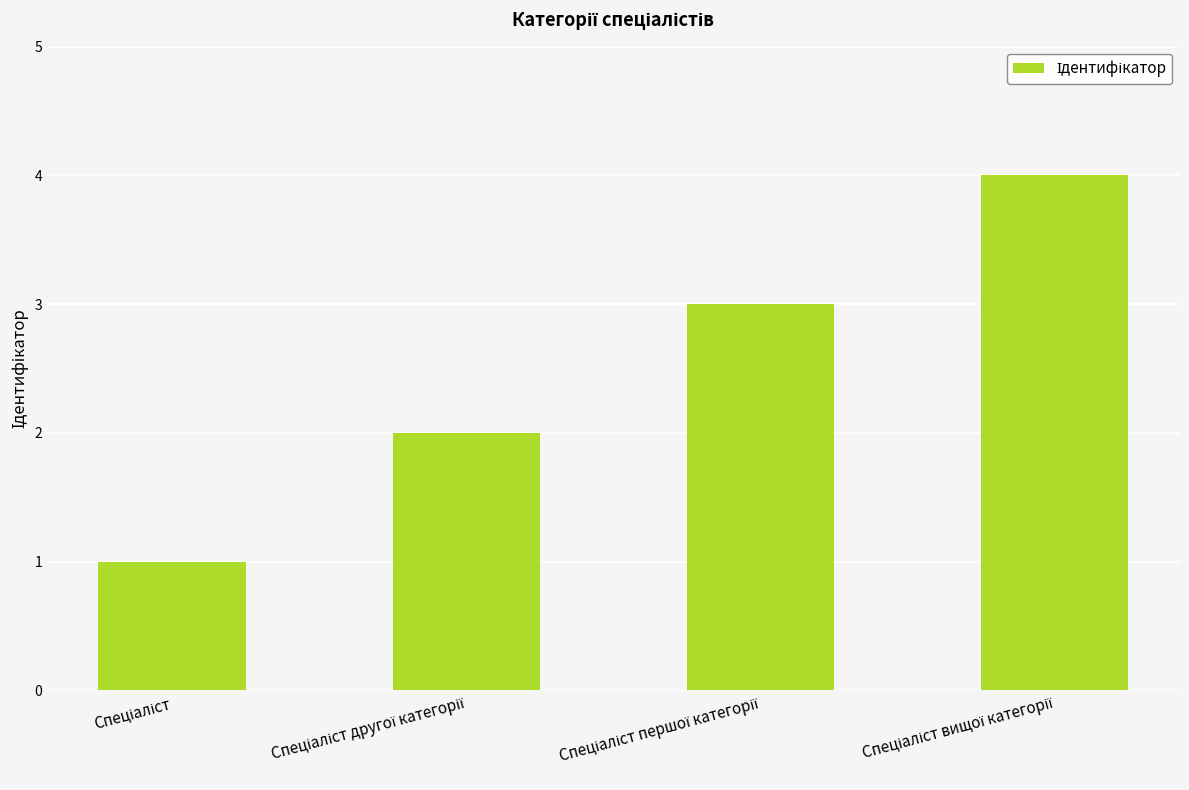

What is the sum of all values?

10